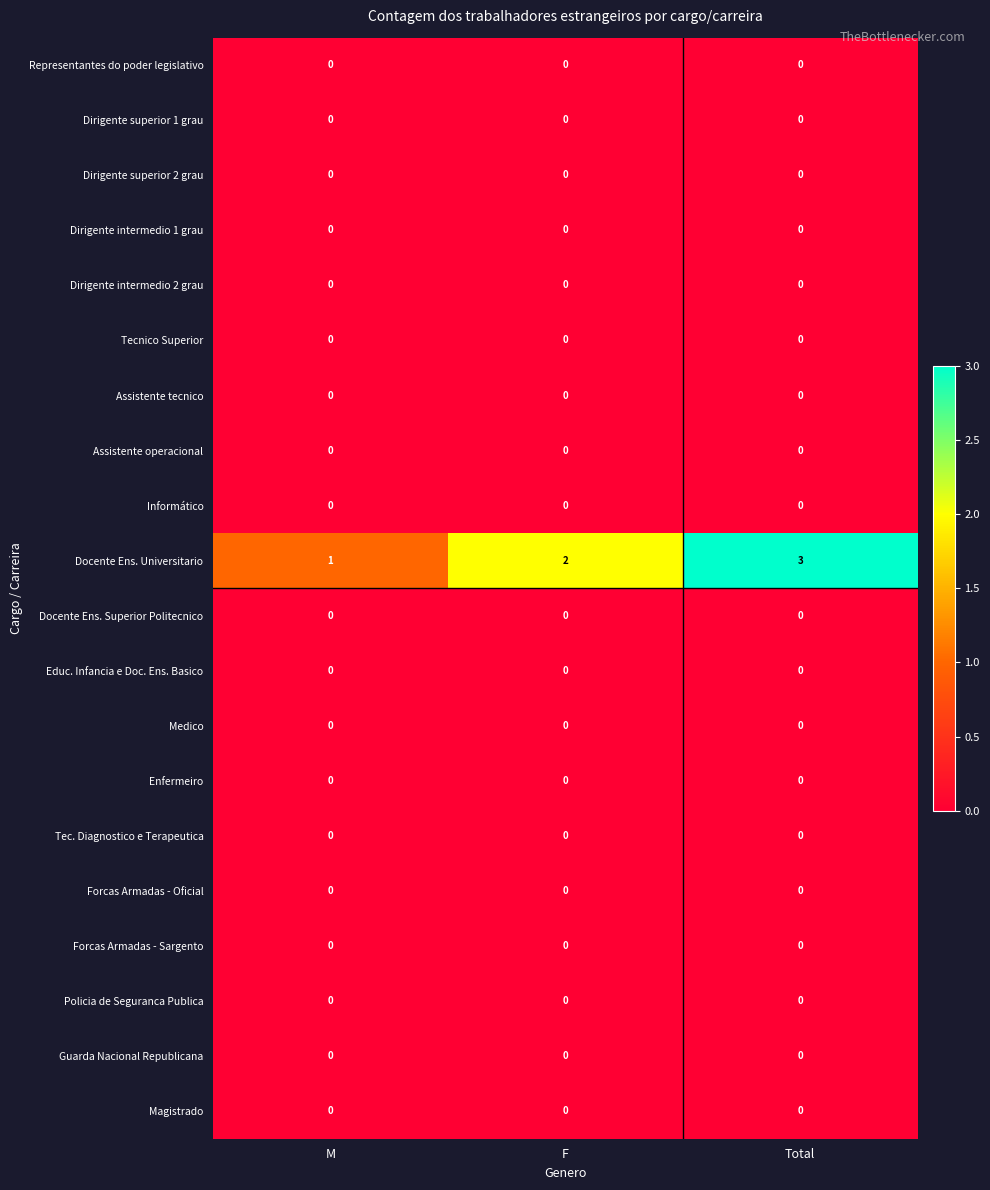

The value of Dirigente intermedio 2 grau at M is 0. True or false?

True